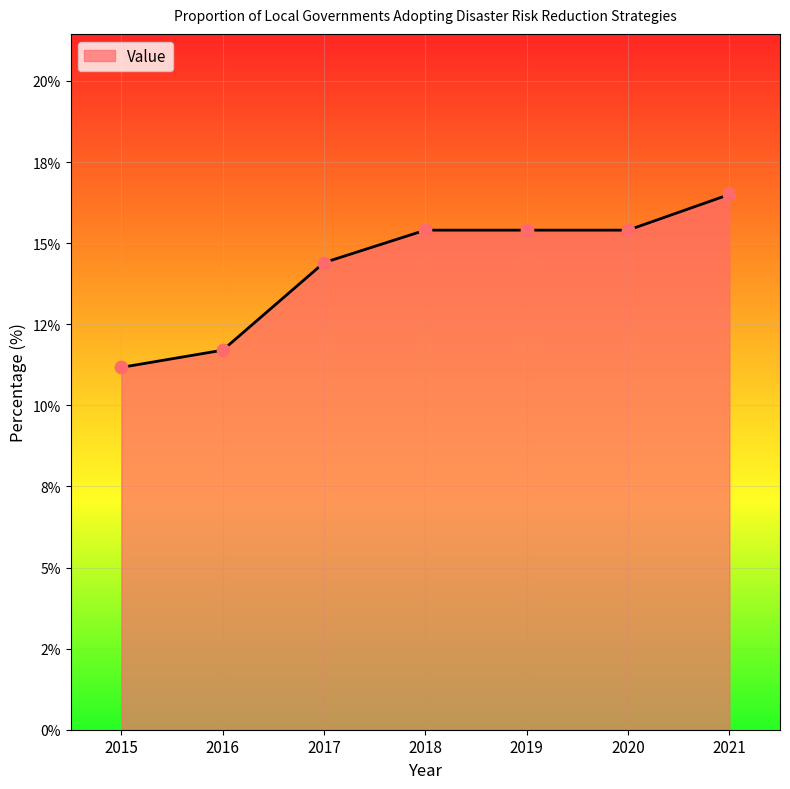

Which has a higher value, 2021 or 2020?

2021